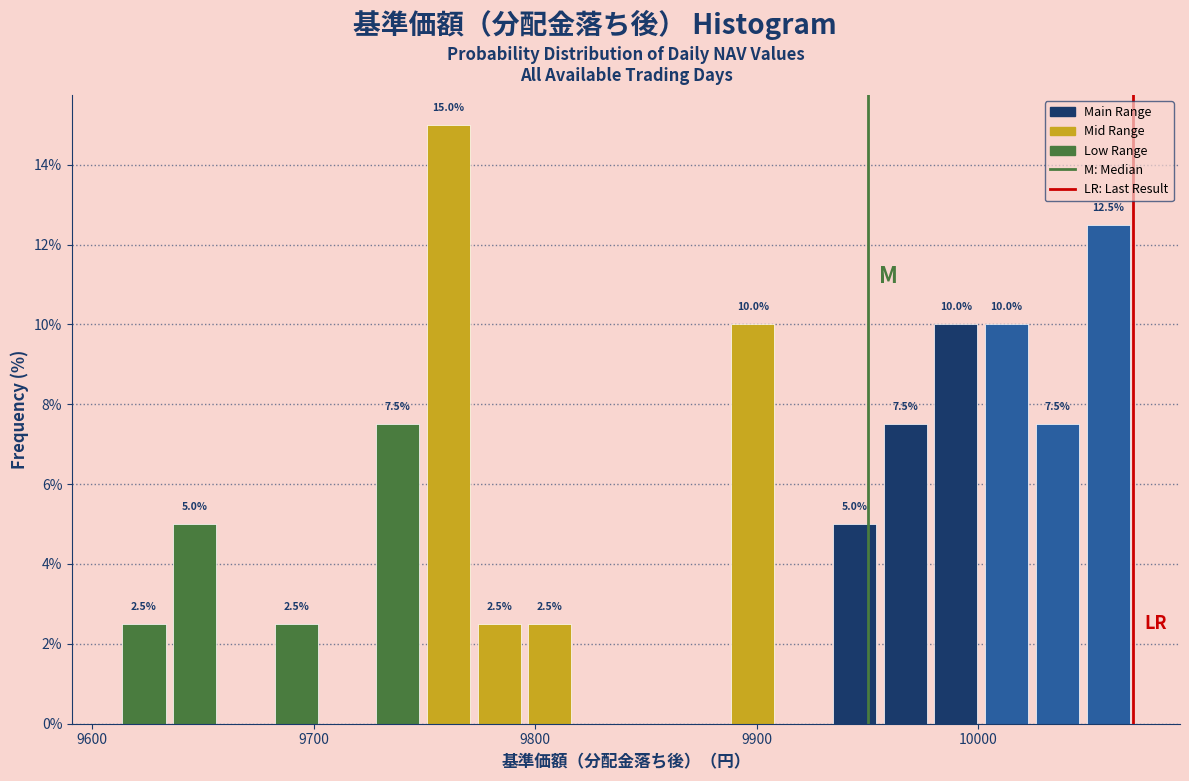

Around what value on the x-axis is the tallest bar? Give the approximate position of its centre, as read against the axis.

9760